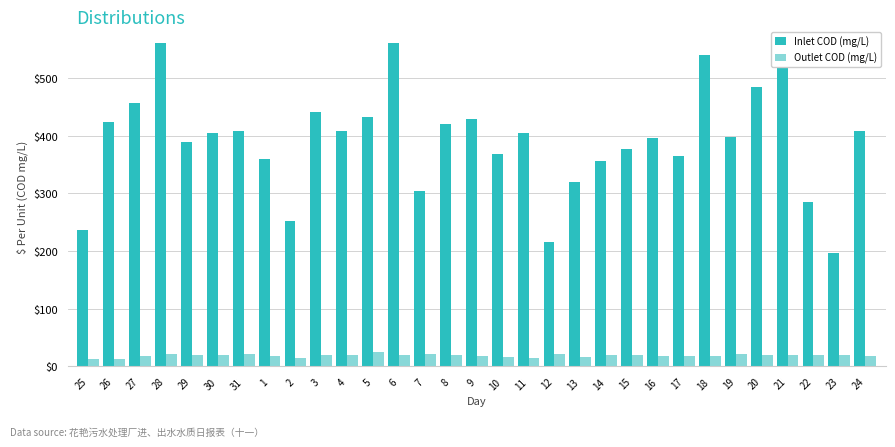

Which category has the lowest value in the Inlet COD (mg/L) series?

23